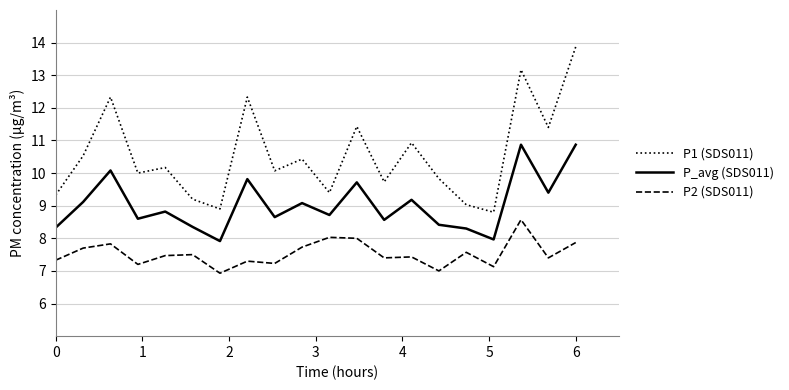

What is the smallest value displayed?

6.9